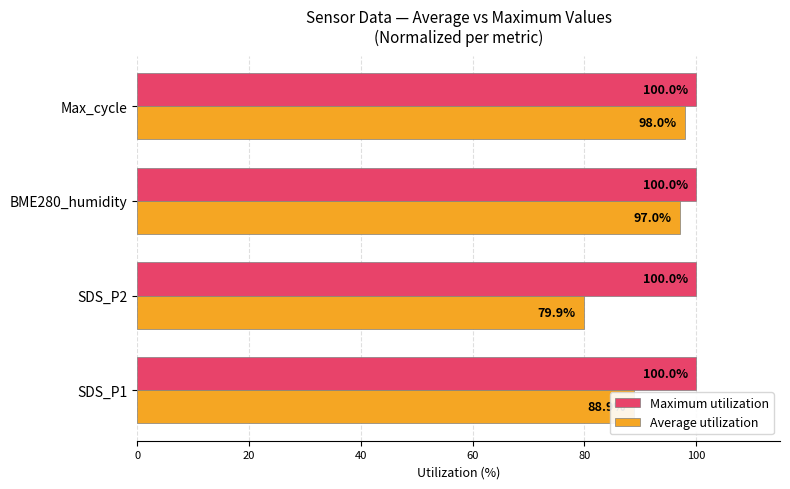

List the series in order of their overall mean, highest first.

Maximum utilization, Average utilization